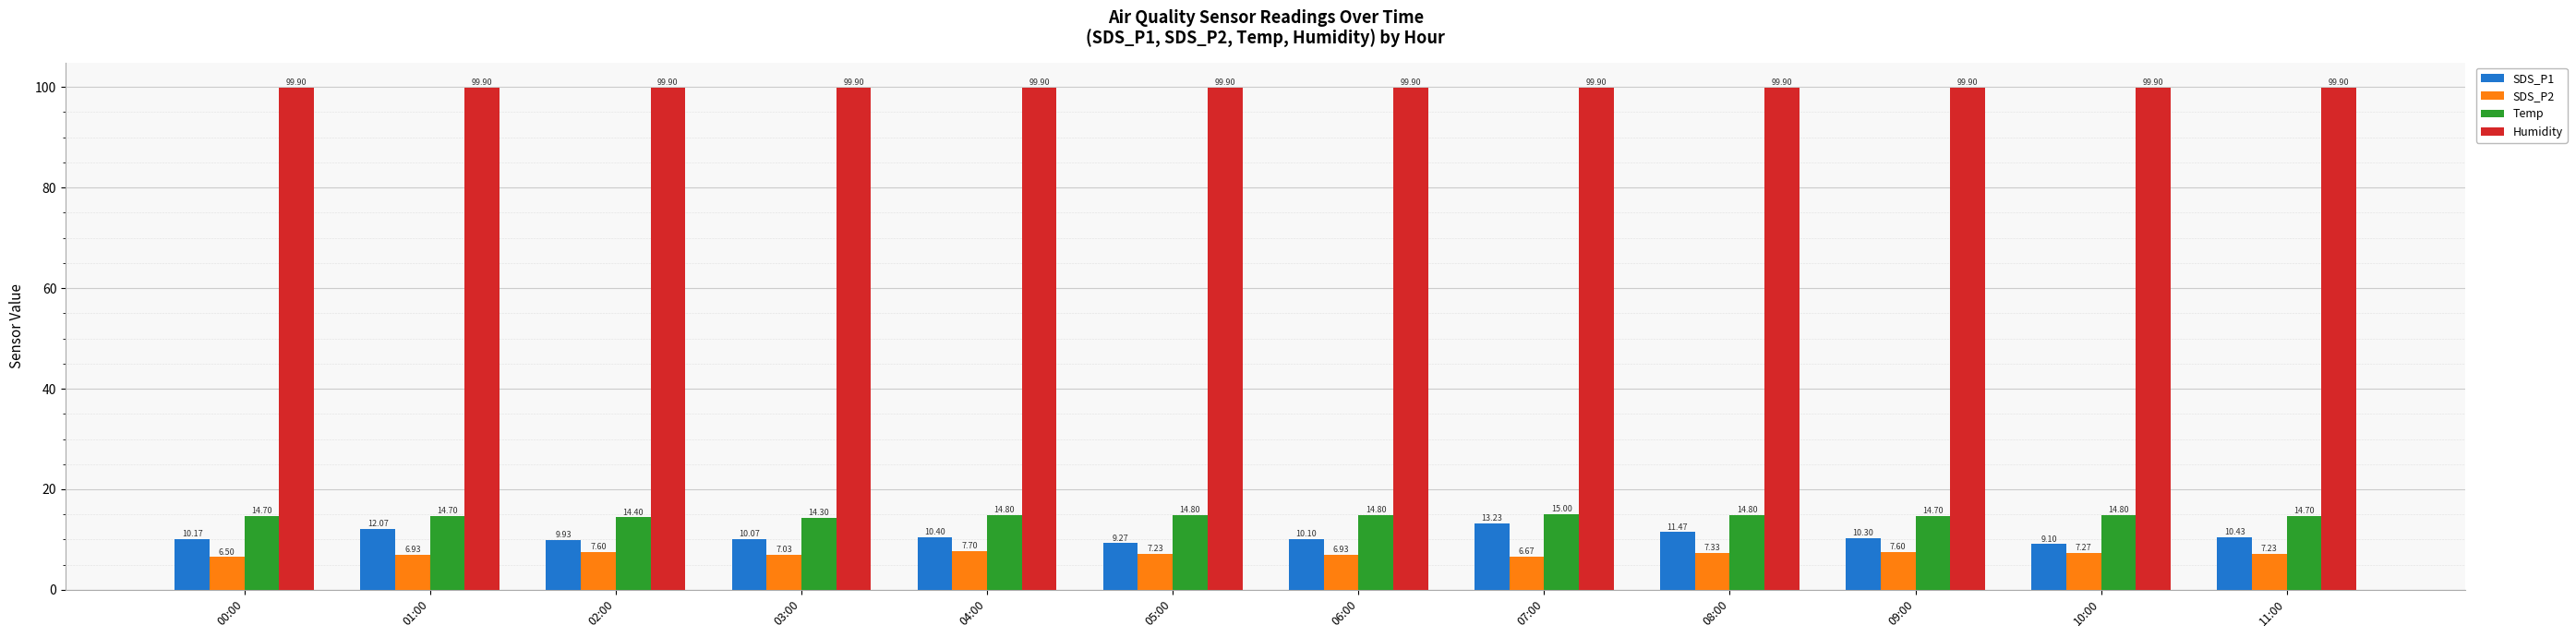

At how many categories does at least one series exceed 33?

12